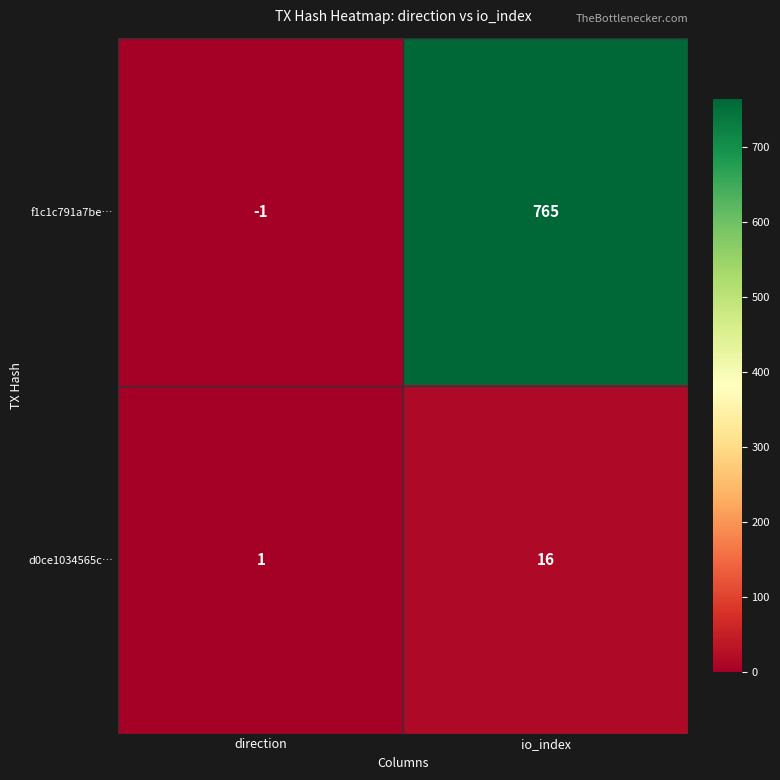

Read the f1c1c791a7be… value at io_index, to the nearest 50.

750